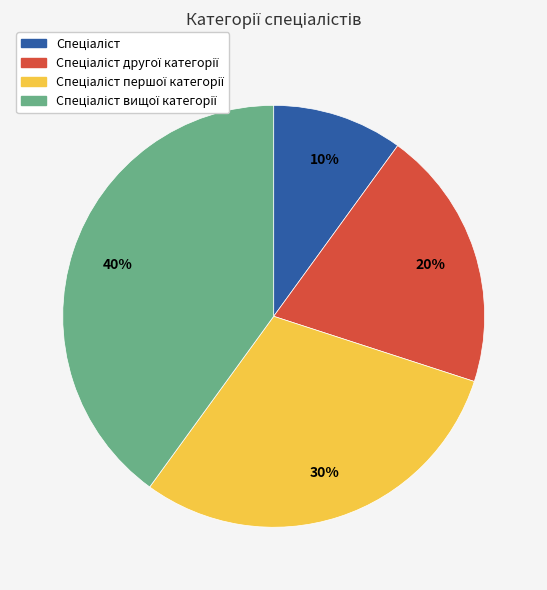

Is there a majority slice in this chart?

No